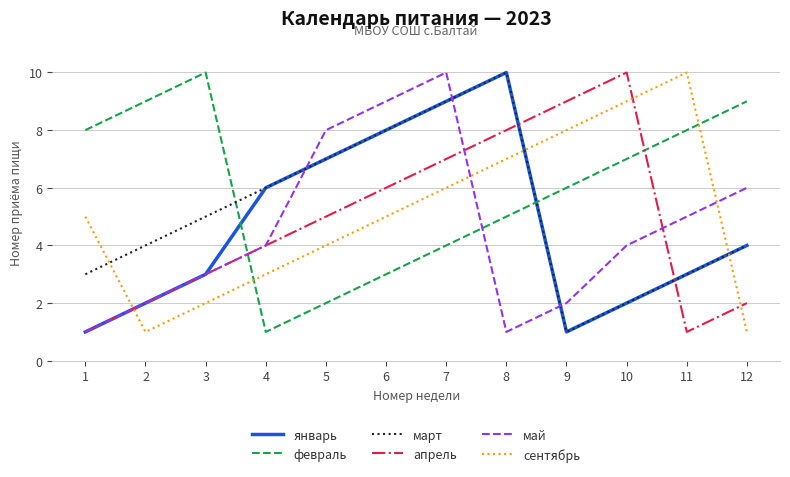

Reading right to left, list all the values displayed in this chart.

январь: 4	3	2	1	10	9	8	7	6	3	2	1
февраль: 9	8	7	6	5	4	3	2	1	10	9	8
март: 4	3	2	1	10	9	8	7	6	5	4	3
апрель: 2	1	10	9	8	7	6	5	4	3	2	1
май: 6	5	4	2	1	10	9	8	4	3	2	1
сентябрь: 1	10	9	8	7	6	5	4	3	2	1	5